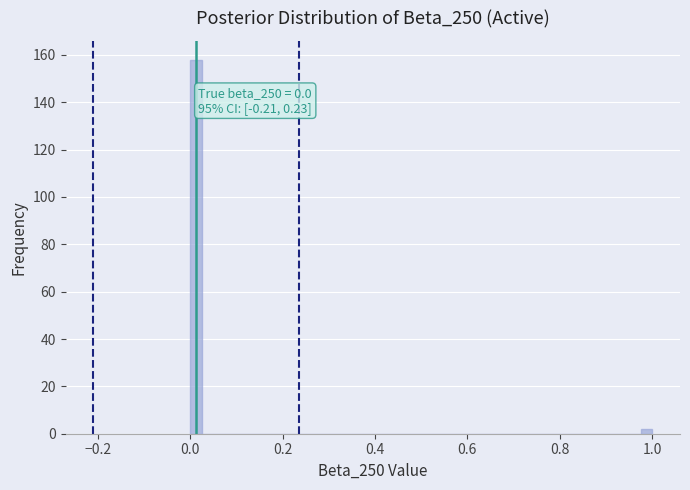

Read against the x-axis, roughly where is the centre of the tallest bar?

0.02